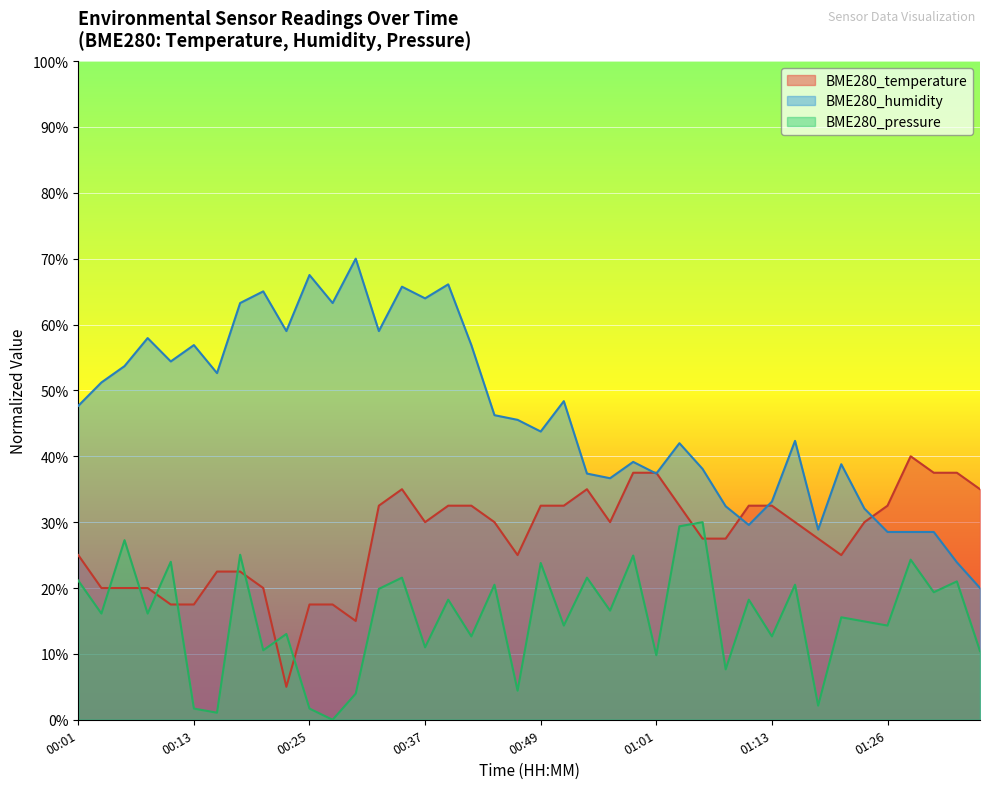

At 01:06, list the series in order from smallest to largest.

BME280_temperature, BME280_pressure, BME280_humidity